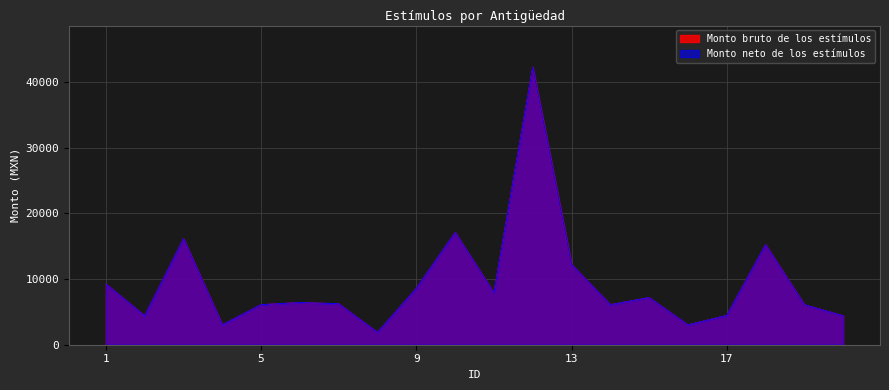

How many lines are shown in the chart?

2